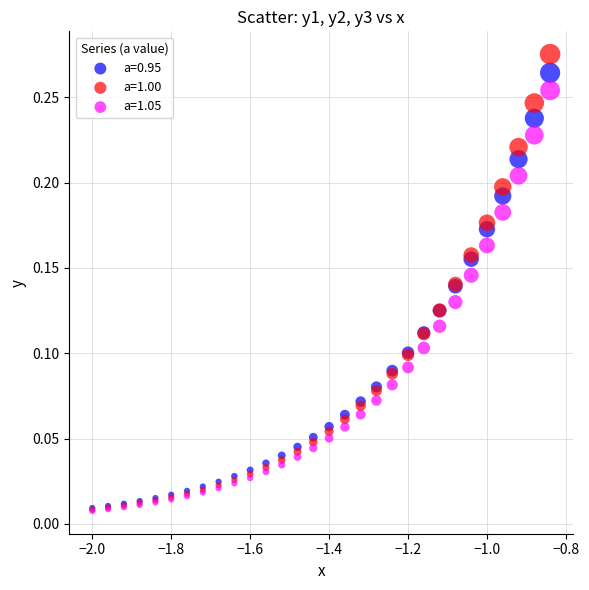

What are all the series names shown in the legend?

a=0.95, a=1.00, a=1.05